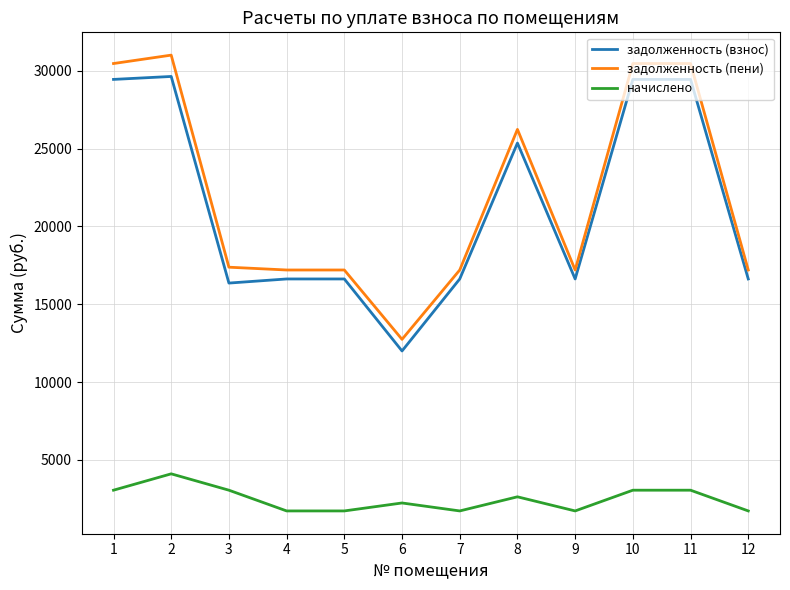

How many categories are shown in the chart?

12